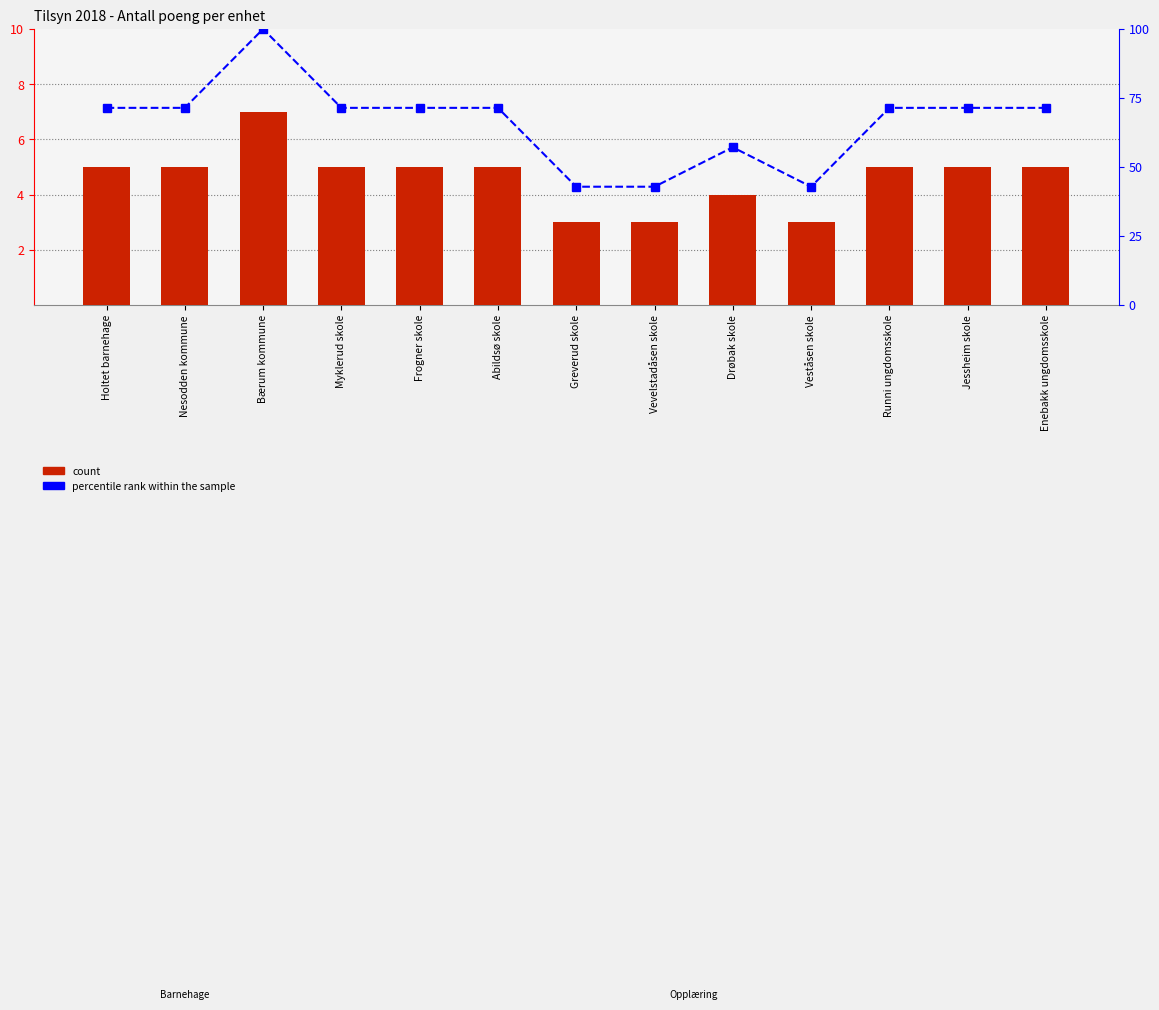

Which series has the largest total across all categories?

percentile rank within the sample